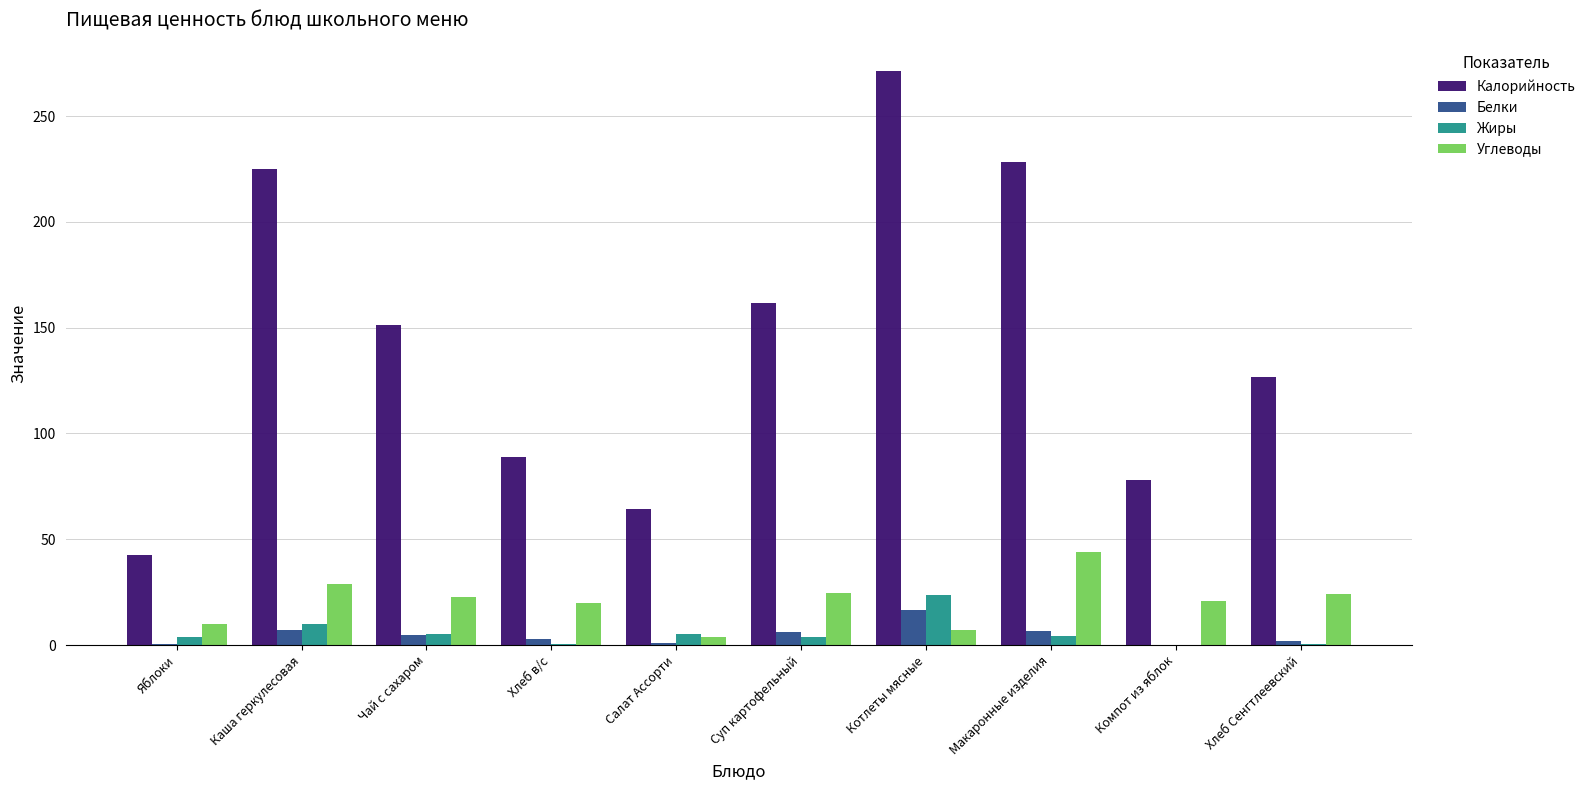

Are the bars horizontal?

No